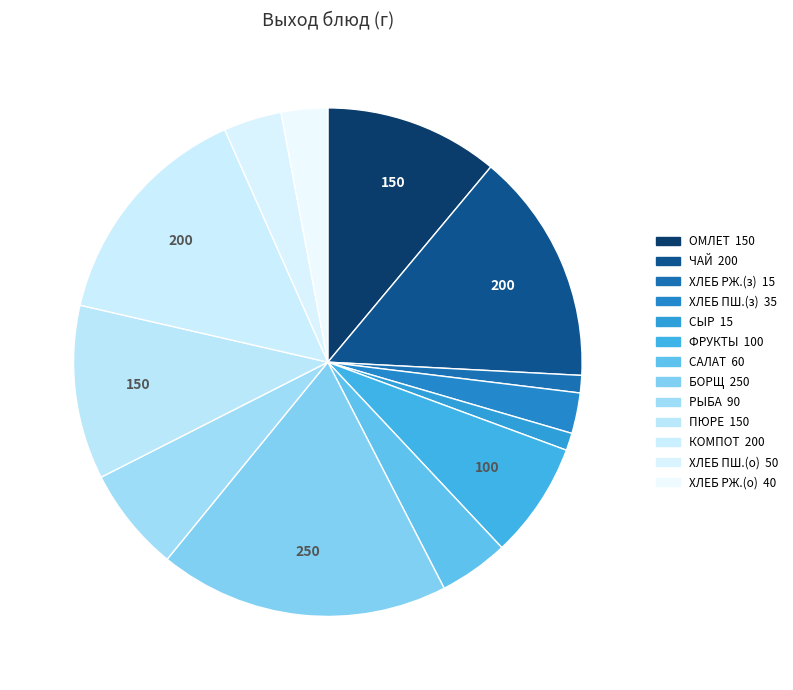

How many slices are in this pie chart?

13